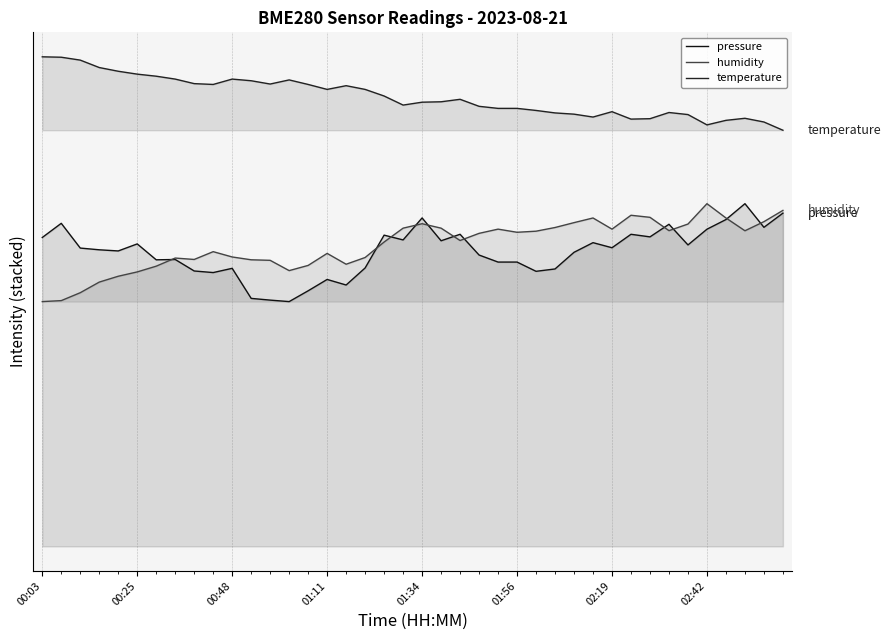

Rank the categories by humidity value from highest to lowest.

35, 39, 31, 32, 29, 36, 38, 28, 20, 34, 27, 19, 21, 24, 30, 33, 37, 26, 25, 23, 22, 18, 9, 15, 10, 17, 02:42, 8, 11, 12, 16, 14, 02:19, 13, 01:56, 01:34, 01:11, 00:48, 00:25, 00:03